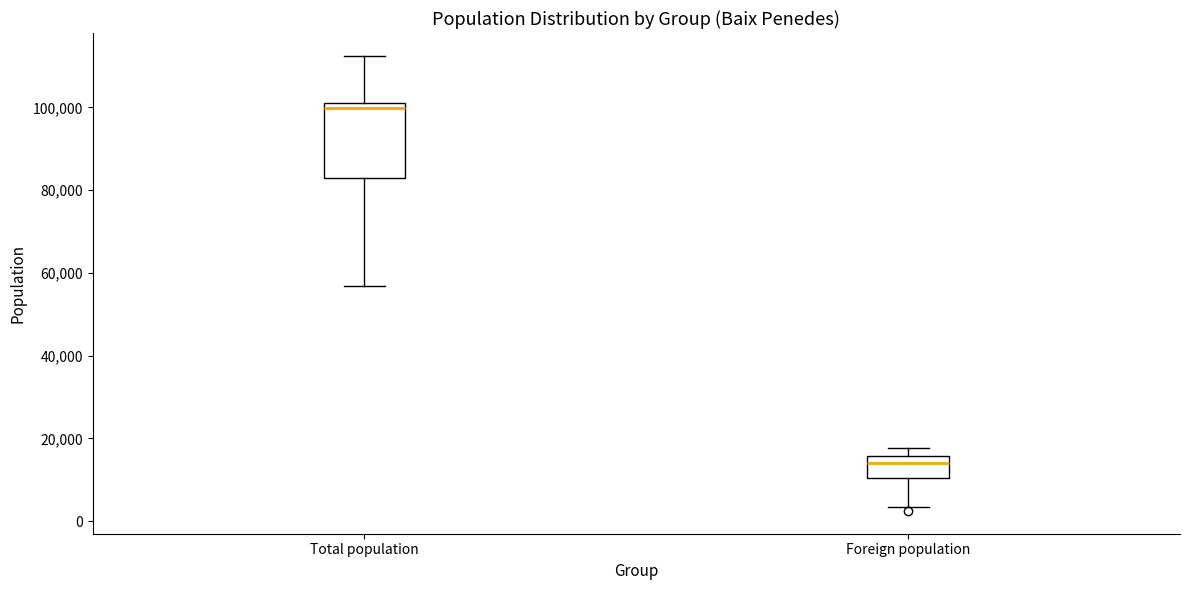

Reading left to right, read every box against the y-axis: the position of its median line, the range the box covers, and the ends of its whiskers. The values are not printed on the chart, so give them approximately, as read against the axis.

Total population: median 100000, box 82000 to 102000, whiskers 56000 to 112000
Foreign population: median 14000, box 10000 to 16000, whiskers 4000 to 18000